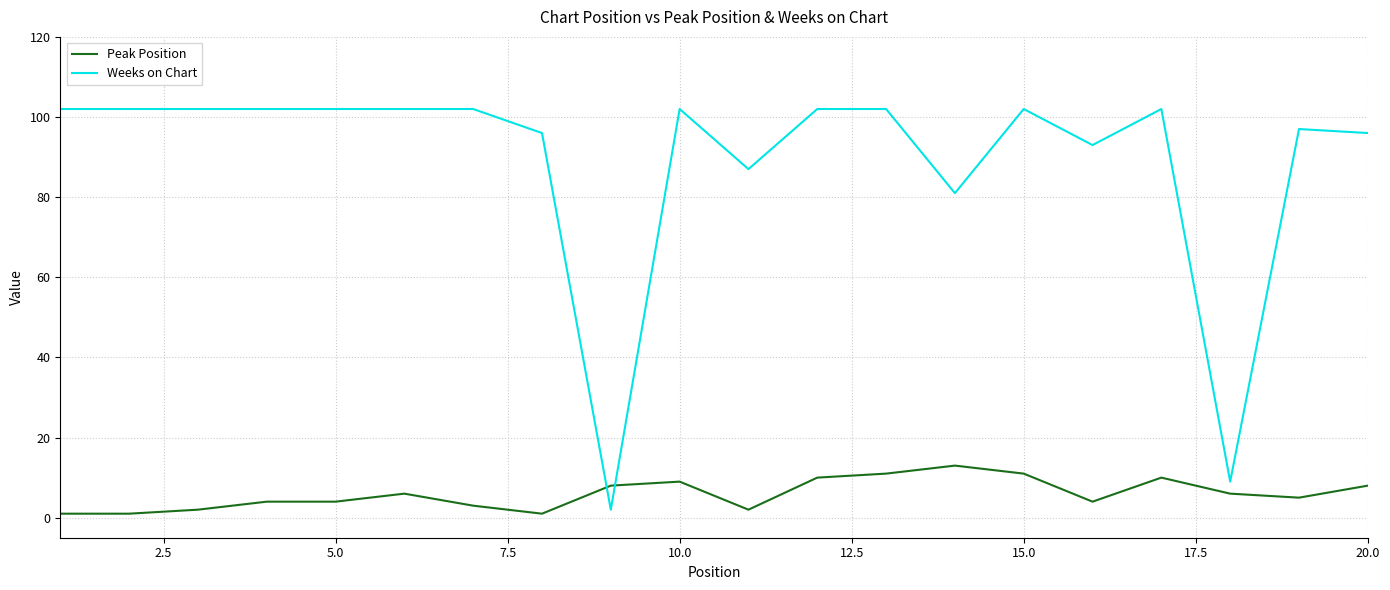

After their last crossing, which series has the higher values: Peak Position or Weeks on Chart?

Weeks on Chart